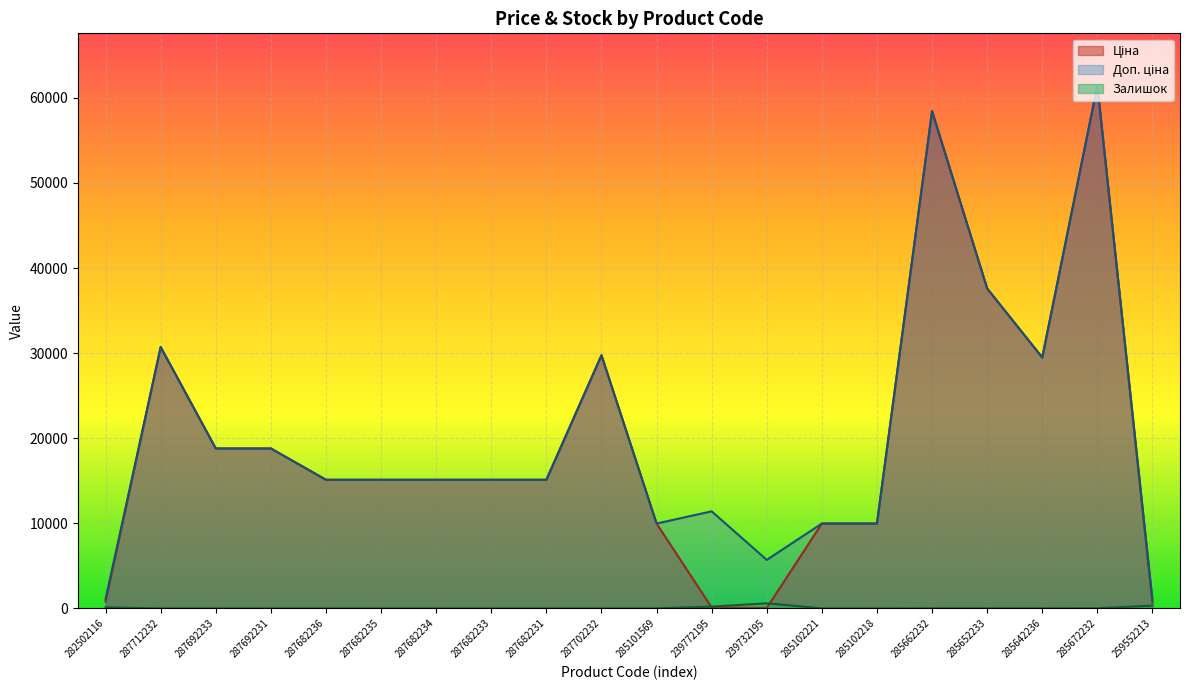

Read the Доп. ціна value at 287712232.

30717.1